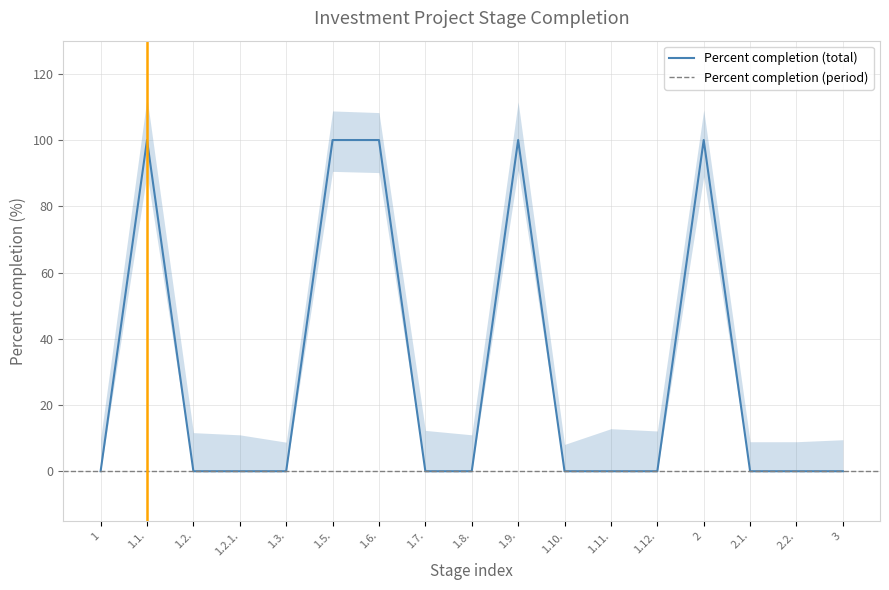

At which category does the data reach its first local peak?

1.1.